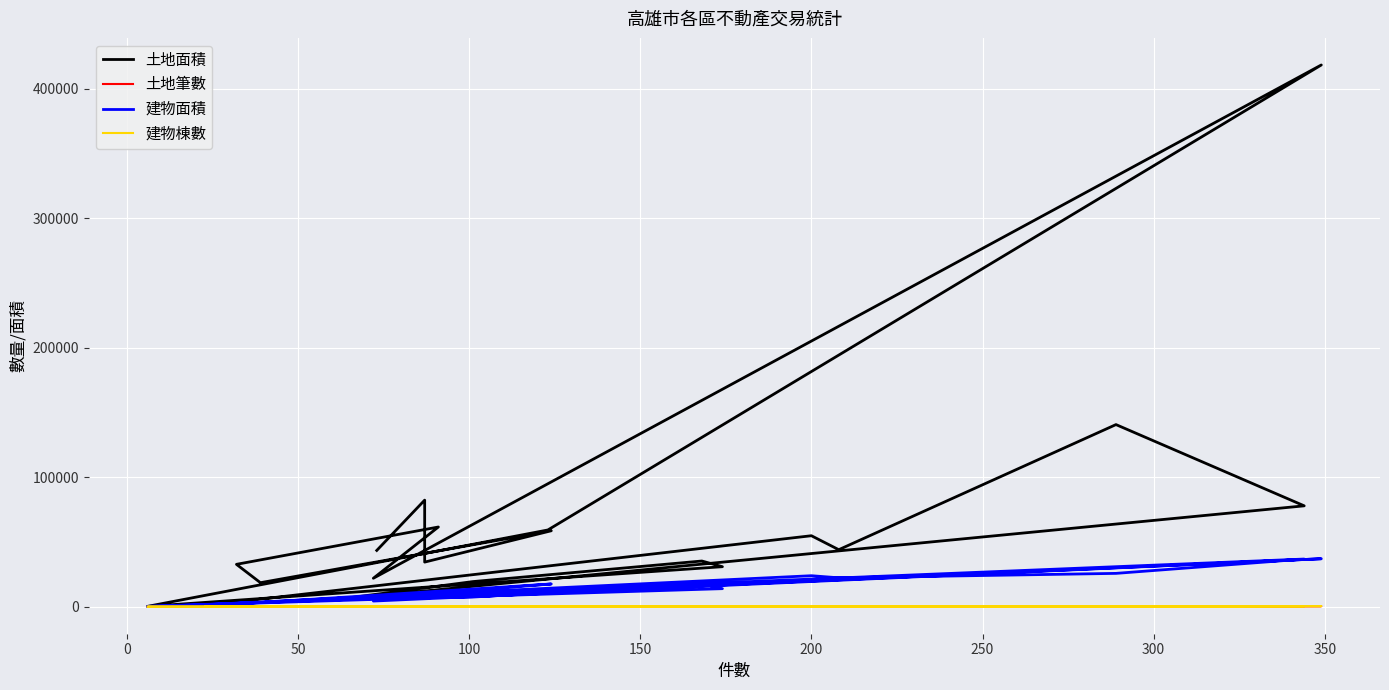

Which series has the largest total across all categories?

土地面積